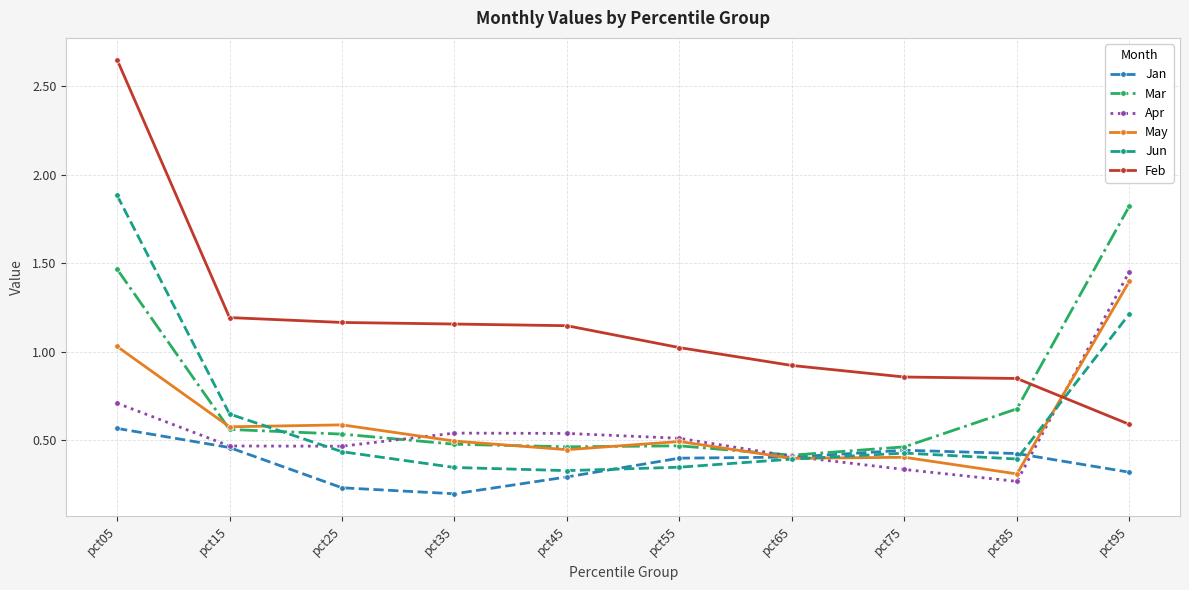

Does the chart have visible grid lines?

Yes